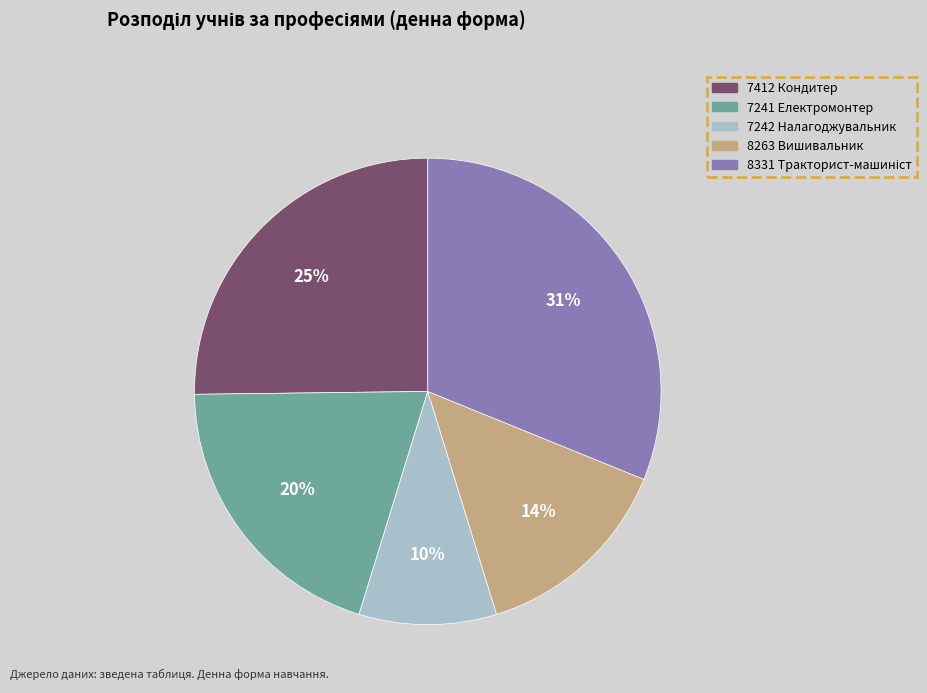

Approximately how many times larger is the value at 7241 Електромонтер compared to 7412 Кондитер?

0.8